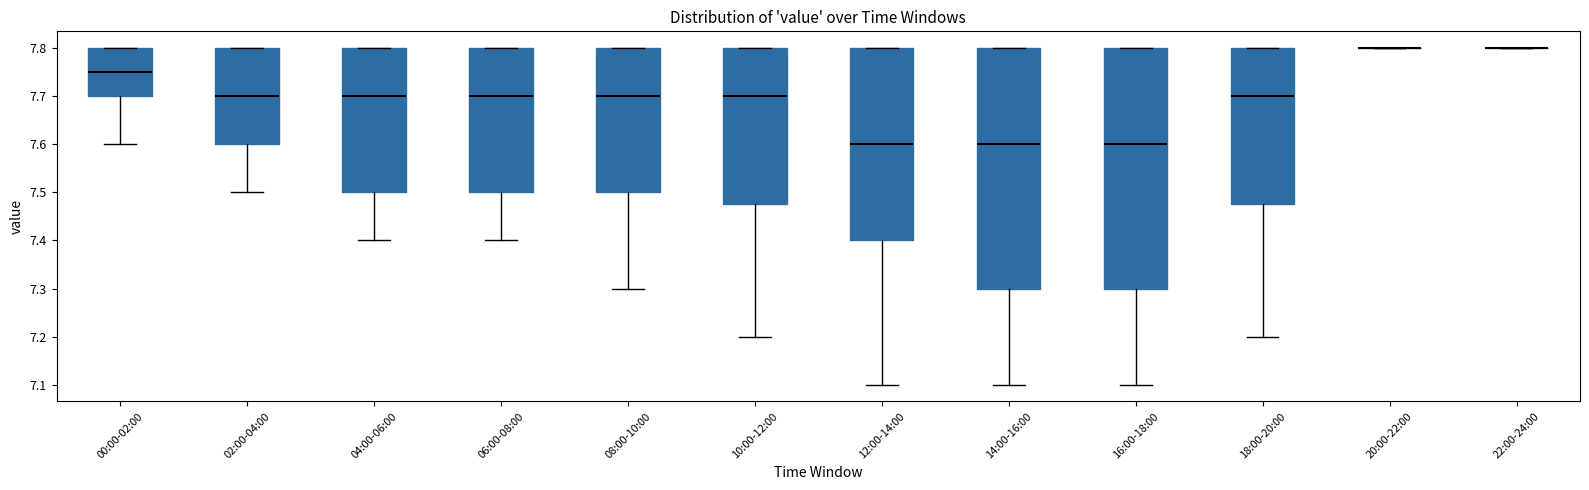

Reading left to right, transcribe this box plot: for each box, give where its median line is, the range the box spans, and where its two whiskers end, as read against the y-axis. The values are not printed on the chart, so give them approximately, as read against the axis.

00:00-02:00: median 7.75, box 7.70 to 7.80, whiskers 7.60 to 7.80
02:00-04:00: median 7.70, box 7.60 to 7.80, whiskers 7.50 to 7.80
04:00-06:00: median 7.70, box 7.50 to 7.80, whiskers 7.40 to 7.80
06:00-08:00: median 7.70, box 7.50 to 7.80, whiskers 7.40 to 7.80
08:00-10:00: median 7.70, box 7.50 to 7.80, whiskers 7.30 to 7.80
10:00-12:00: median 7.70, box 7.48 to 7.80, whiskers 7.20 to 7.80
12:00-14:00: median 7.60, box 7.40 to 7.80, whiskers 7.10 to 7.80
14:00-16:00: median 7.60, box 7.30 to 7.80, whiskers 7.10 to 7.80
16:00-18:00: median 7.60, box 7.30 to 7.80, whiskers 7.10 to 7.80
18:00-20:00: median 7.70, box 7.48 to 7.80, whiskers 7.20 to 7.80
20:00-22:00: box collapsed to a line at 7.80, whiskers 7.80 to 7.80
22:00-24:00: box collapsed to a line at 7.80, whiskers 7.80 to 7.80